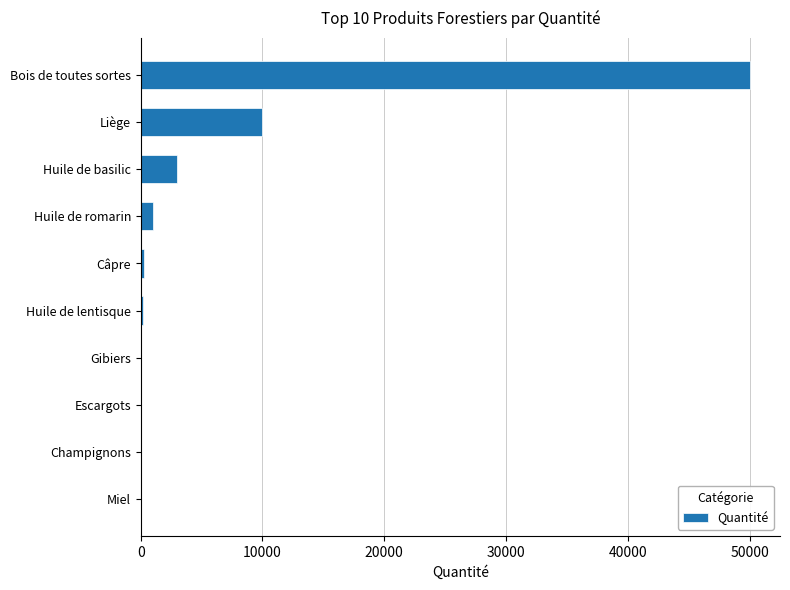

Which has a higher value, Liège or Champignons?

Liège